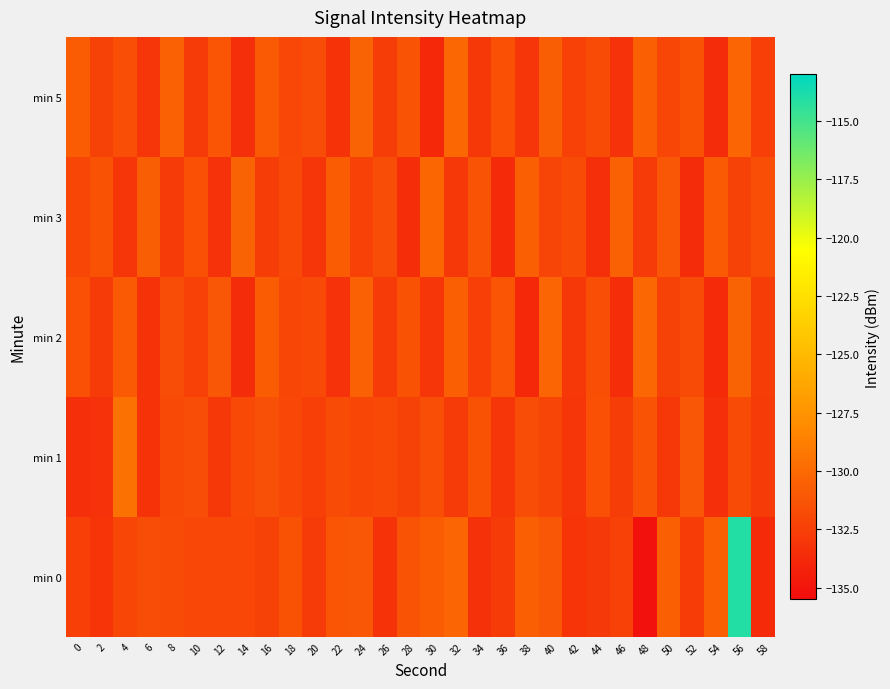

Which has a higher value, 52 or 26?

52